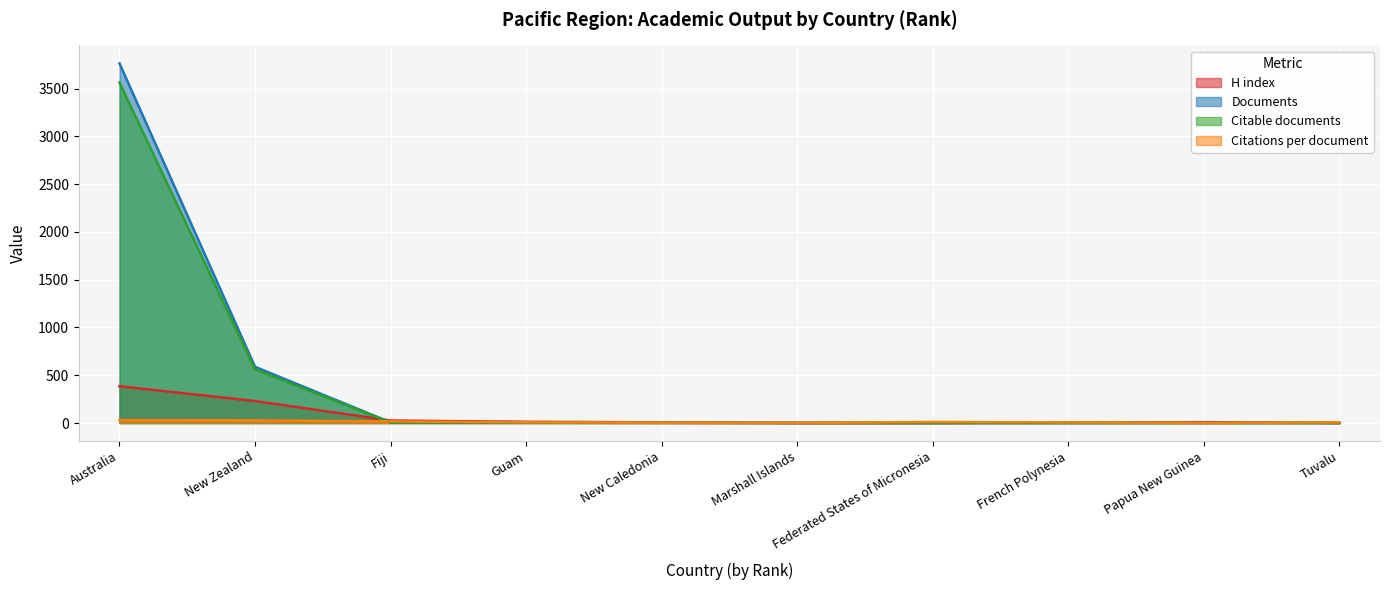

How many data points does each series have?

10